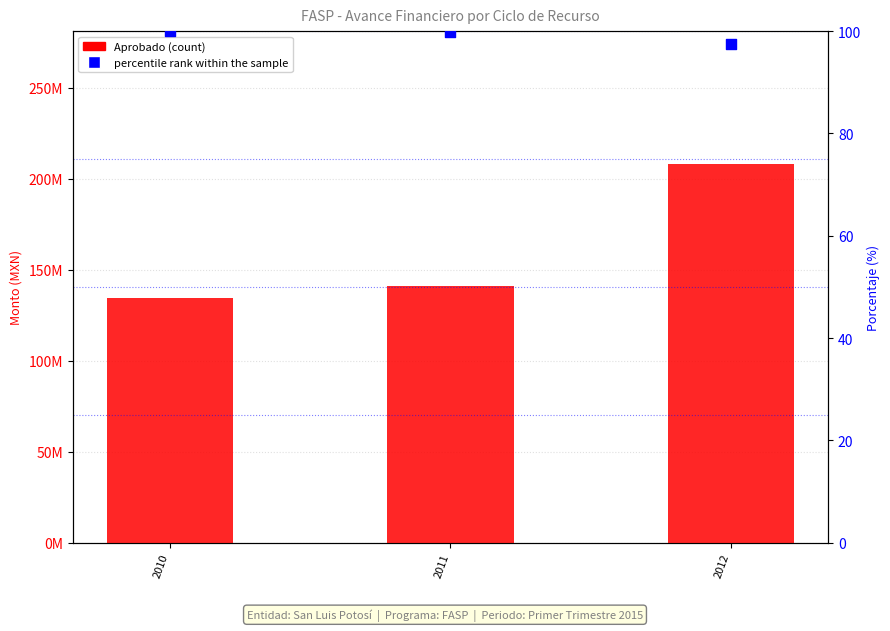

At which category is the sum across all series the highest?

2012